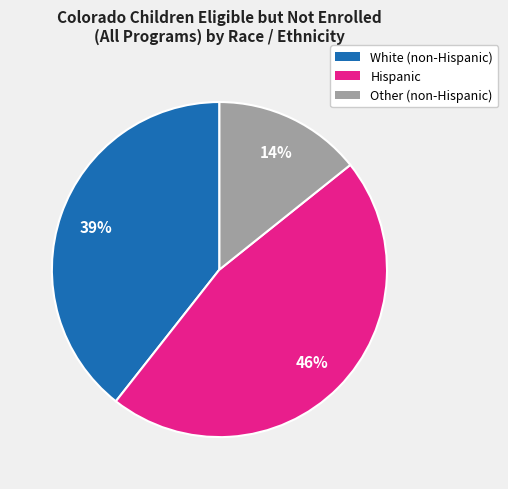

Is White (non-Hispanic) the majority of the pie?

No